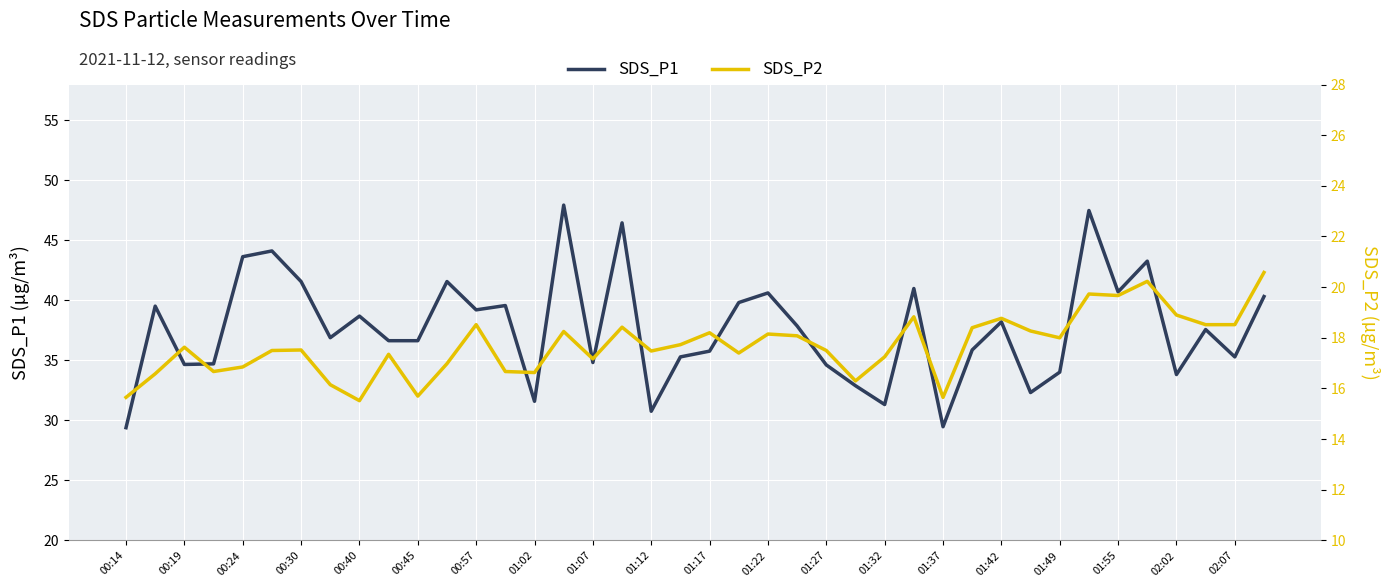

What is the average value of the SDS_P1 series?

37.7